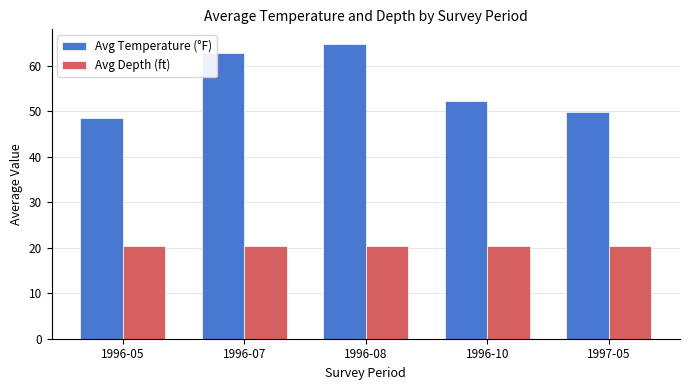

List the series in order of their peak value, lowest first.

Avg Depth (ft), Avg Temperature (°F)